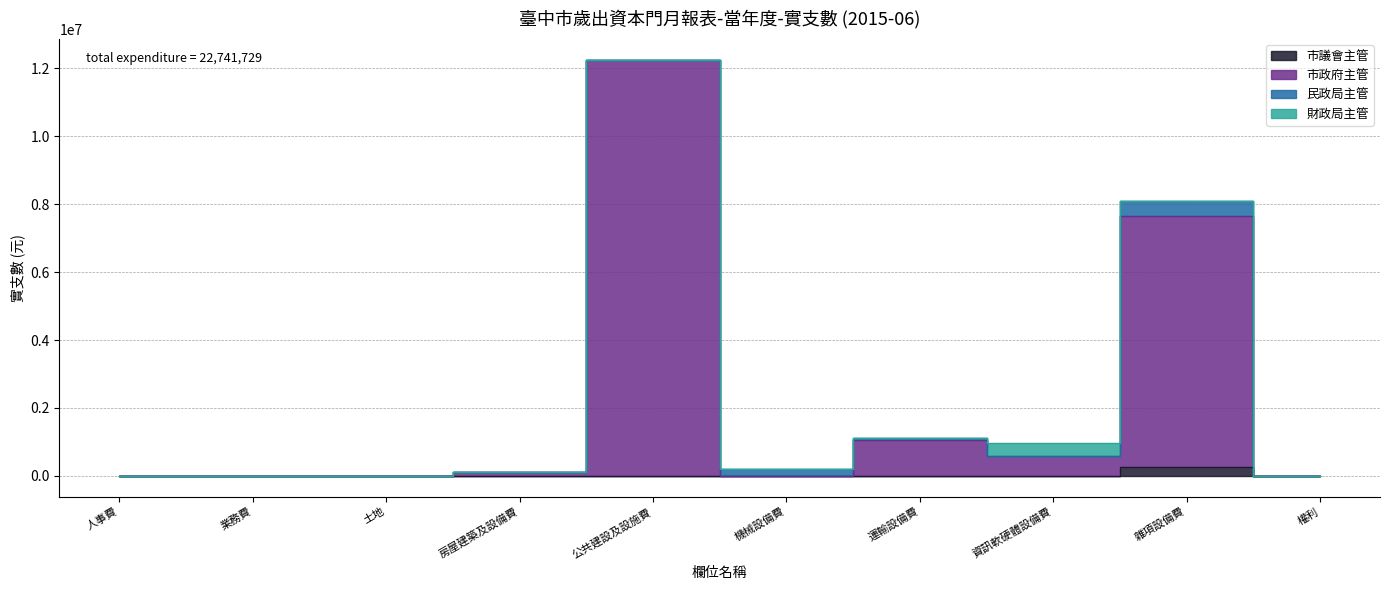

True or false: 市議會主管 and 市政府主管 cross at least once.

False